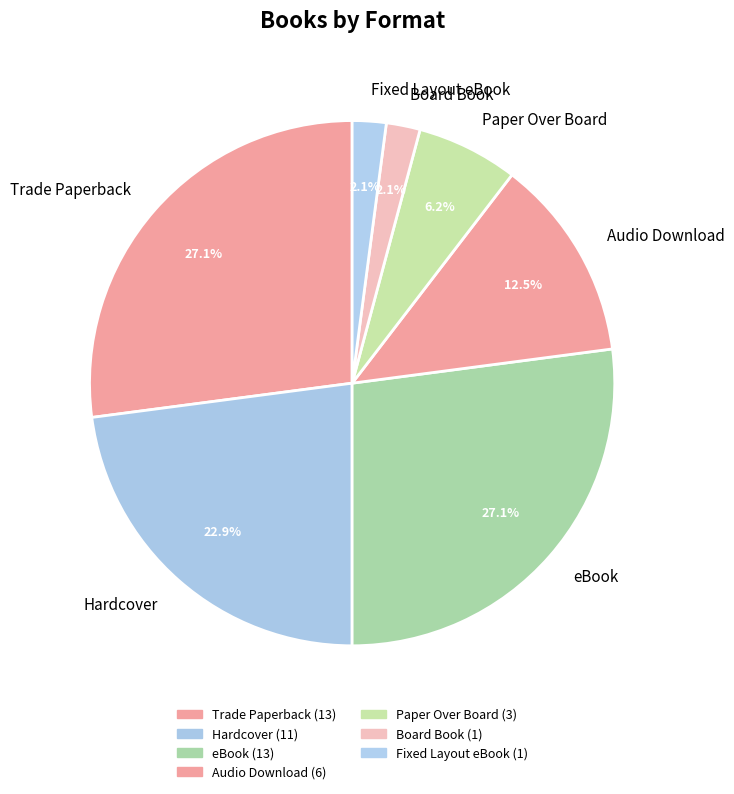

Is there a majority slice in this chart?

No